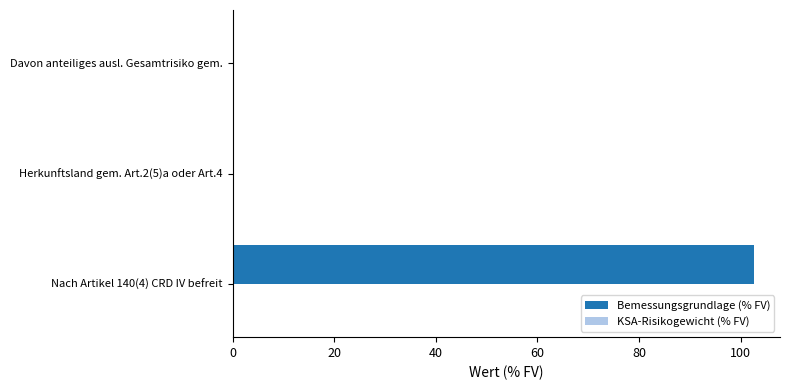

The chart shows a value of 102.6 at Nach Artikel 140(4) CRD IV befreit. True or false?

True